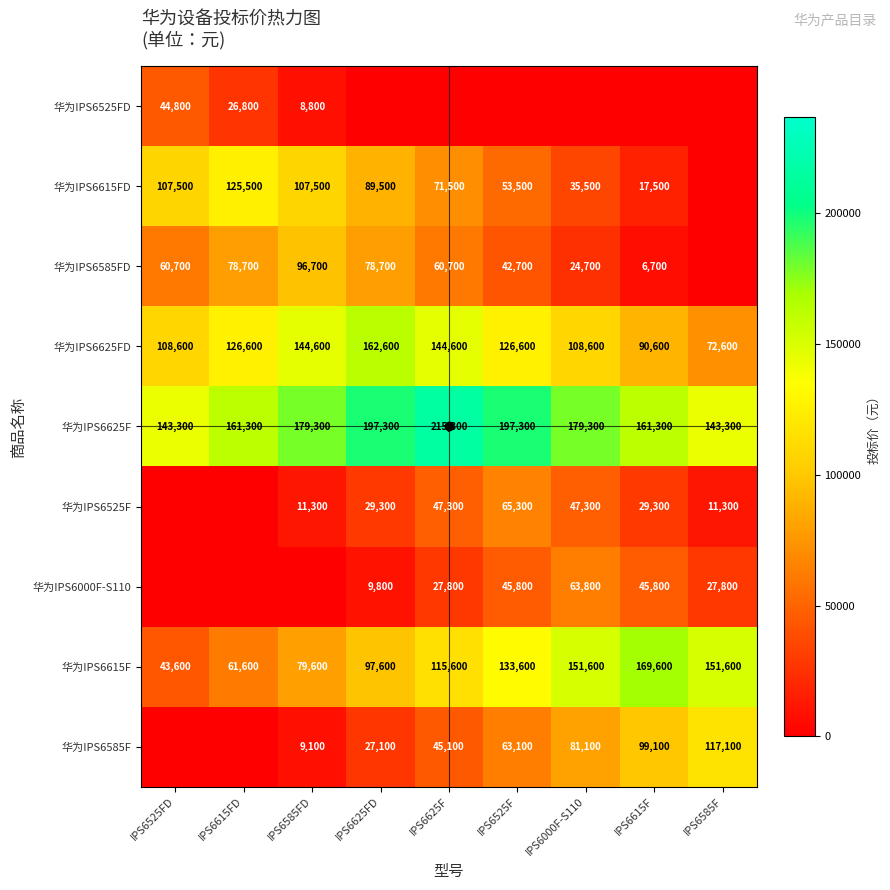

Is the value of 华为IPS6585FD at IPS6615FD greater than the value of 华为IPS6615FD at IPS6000F-S110?

Yes